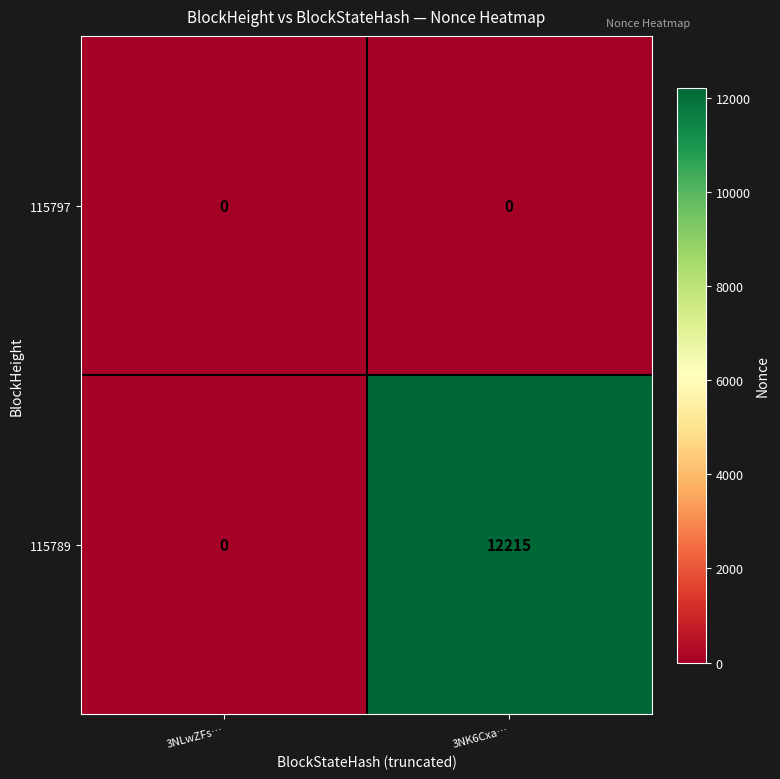

How many series are shown in this chart?

2